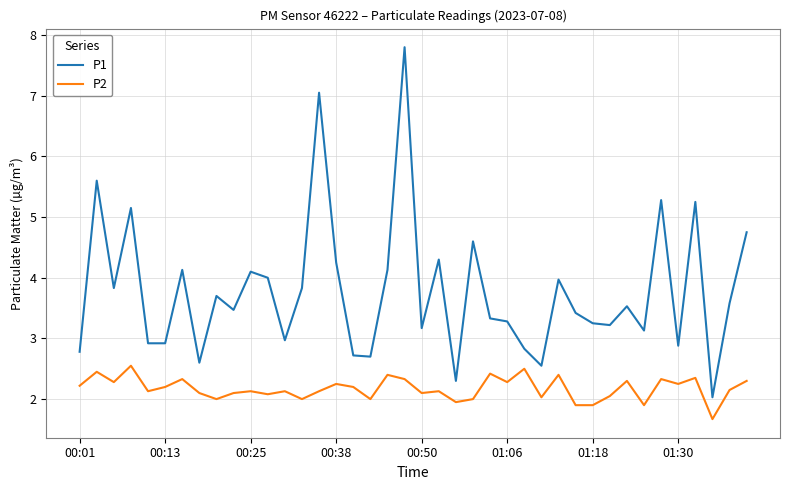

What is the greatest value displayed?

7.8